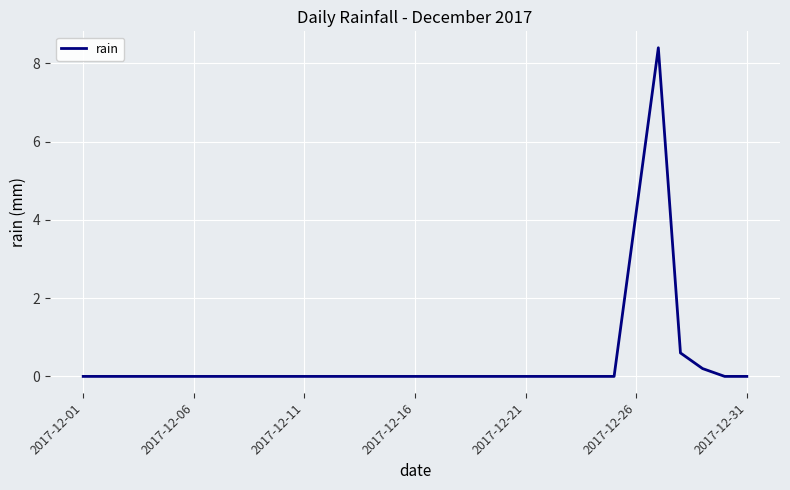

Does the chart have visible grid lines?

Yes